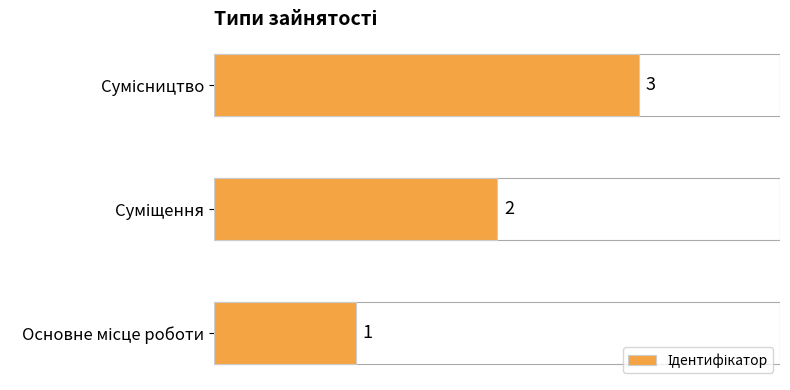

What is the sum of all values?

6